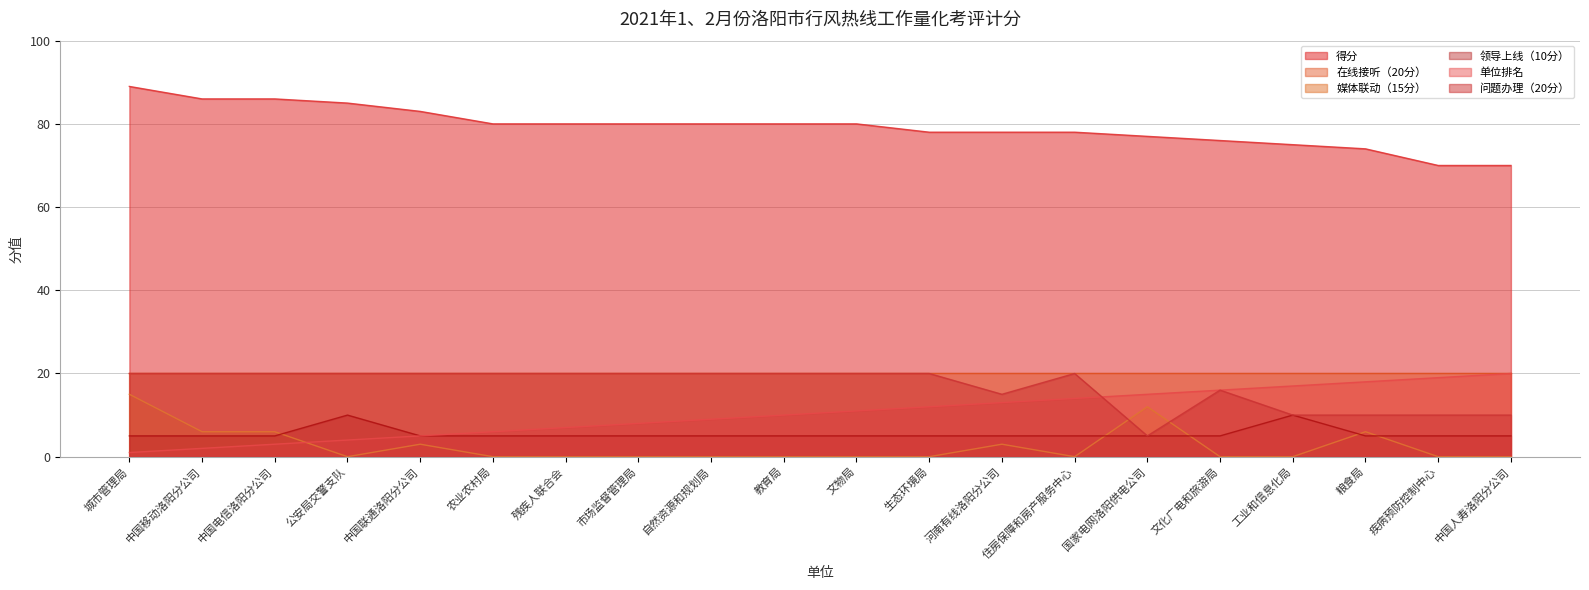

In 问题办理（20分）, how many points are lower than both neighbors (excluding endpoints)?

2